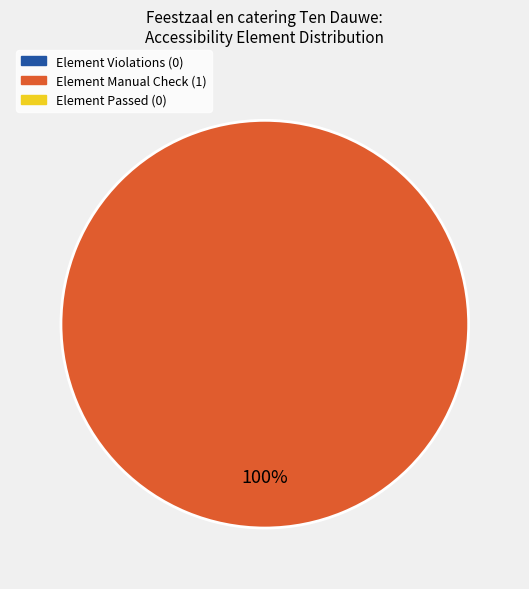

Does any single category account for the majority?

Yes